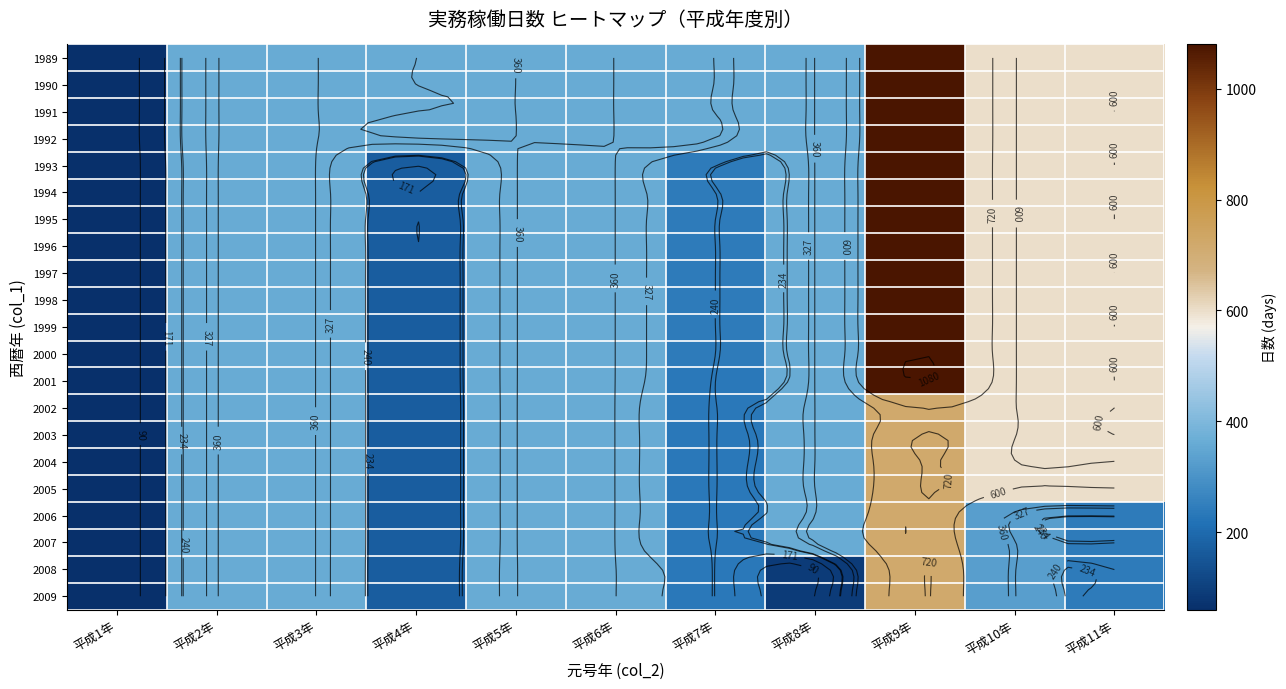

Where is 2003 nearest to the value 390?

平成2年